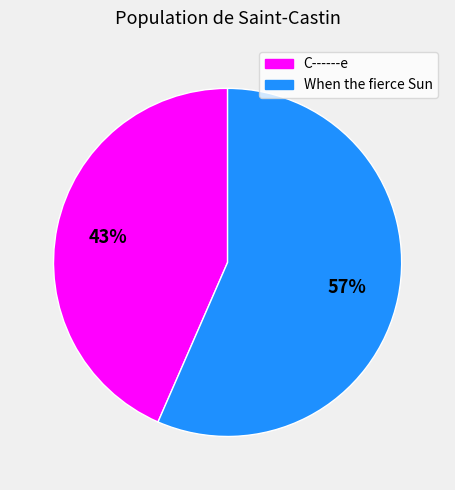

Count the number of slices in the pie.

2